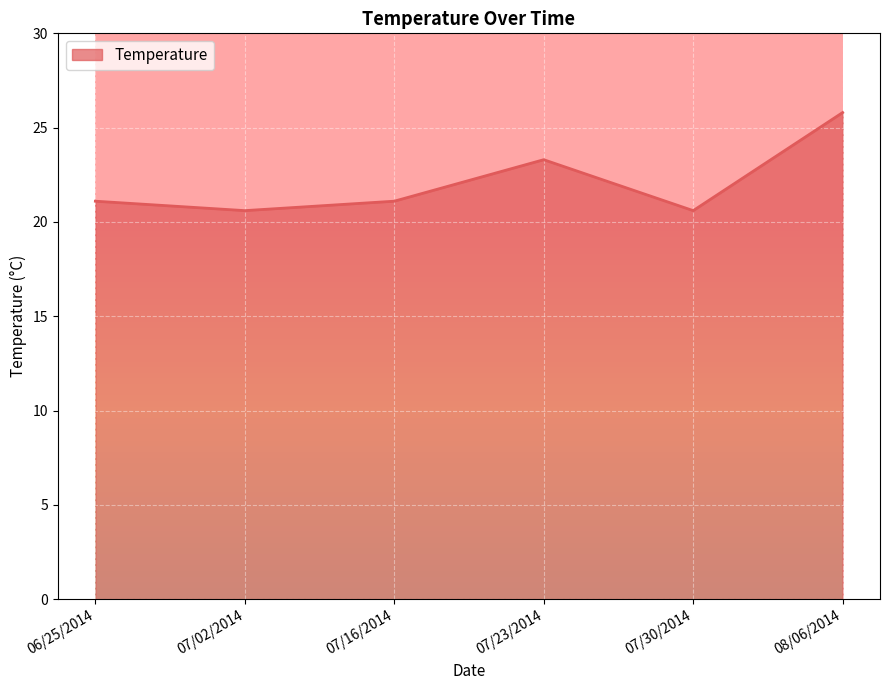

At which category does the data reach its first local valley?

07/02/2014